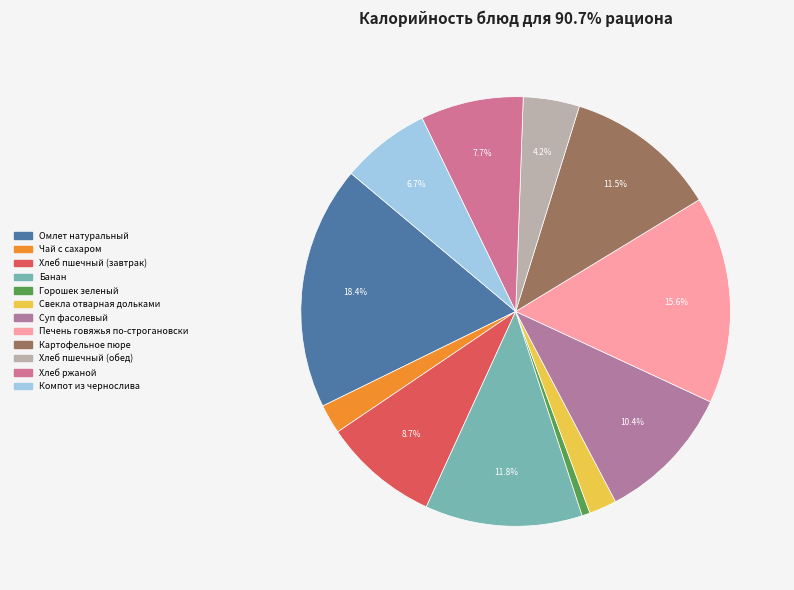

Which has a higher value, Свекла отварная дольками or Картофельное пюре?

Картофельное пюре